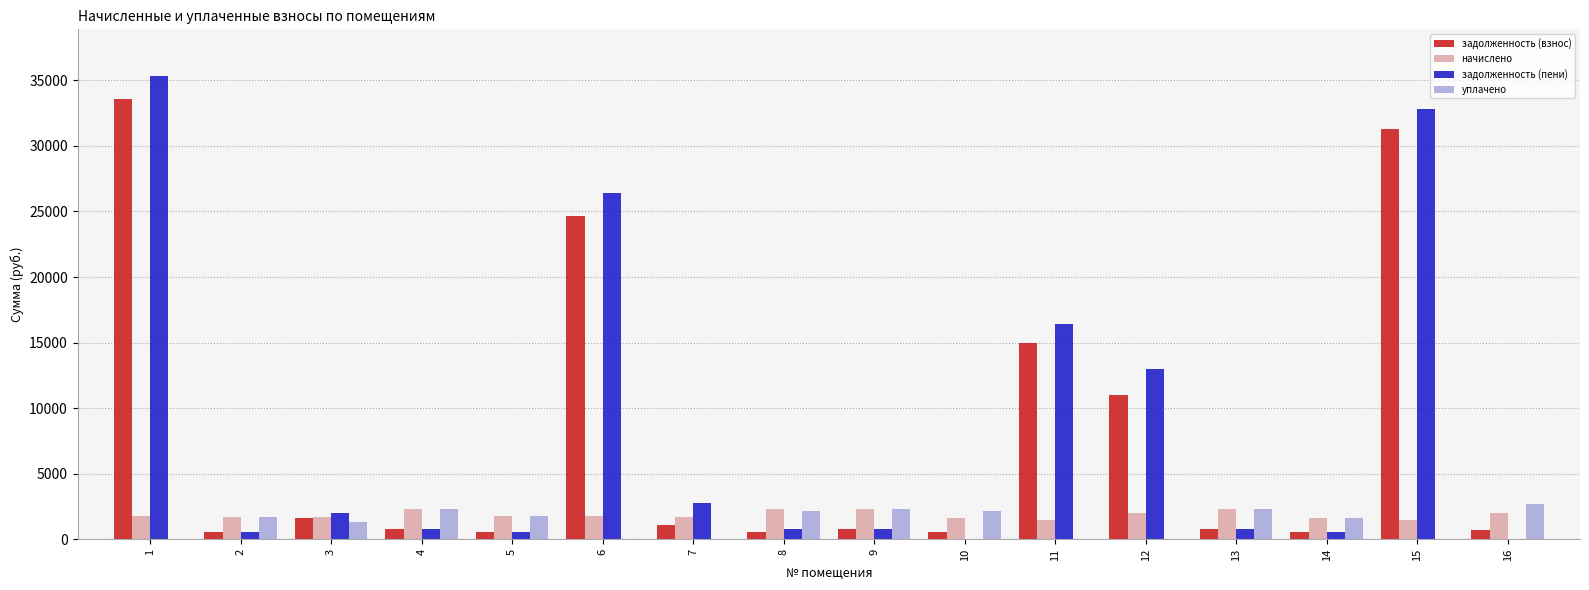

Is it true that задолженность (пени) equals 537.3 at 14?

True